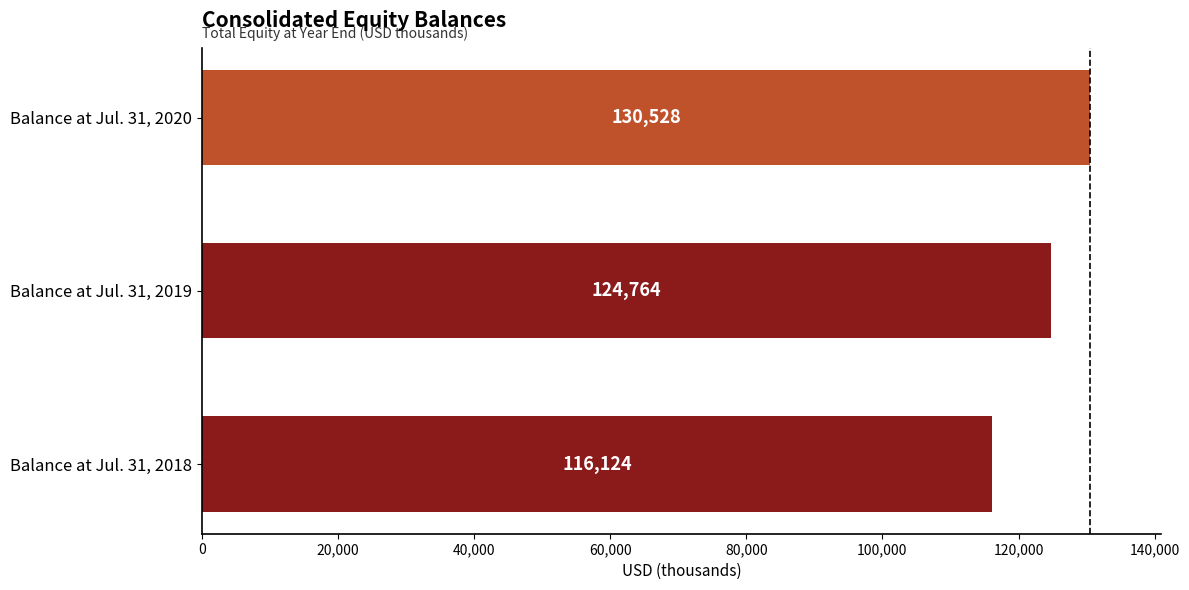

Count the values in the range 116124 to 130528.

3